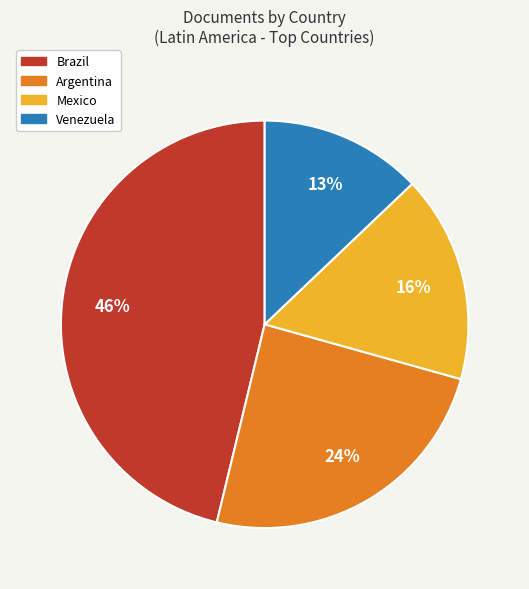

Does any single category account for the majority?

No